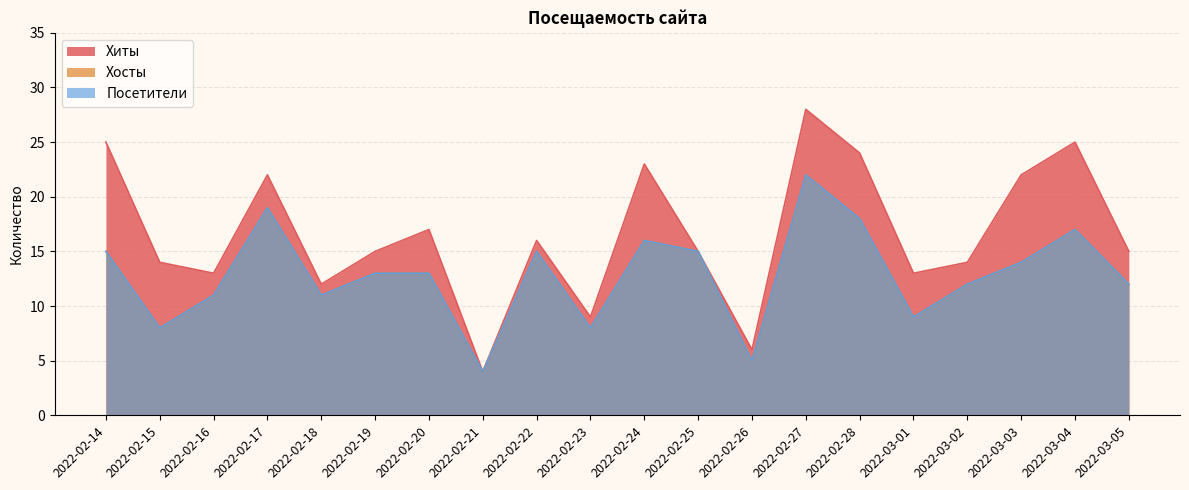

How many distinct data groups are displayed?

3